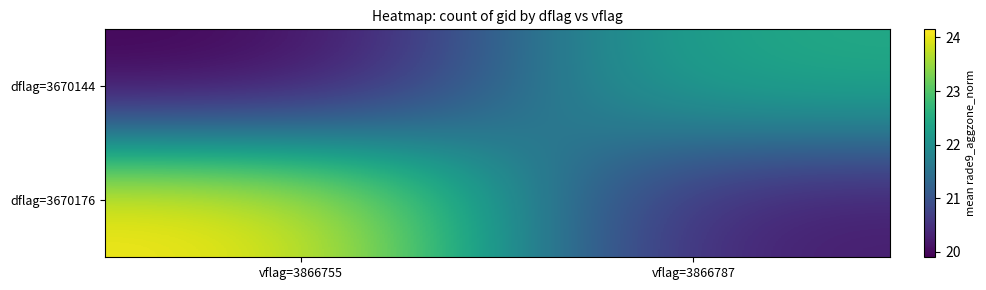

Rank the series at vflag=3866787 from lowest to highest value.

dflag=3670176, dflag=3670144